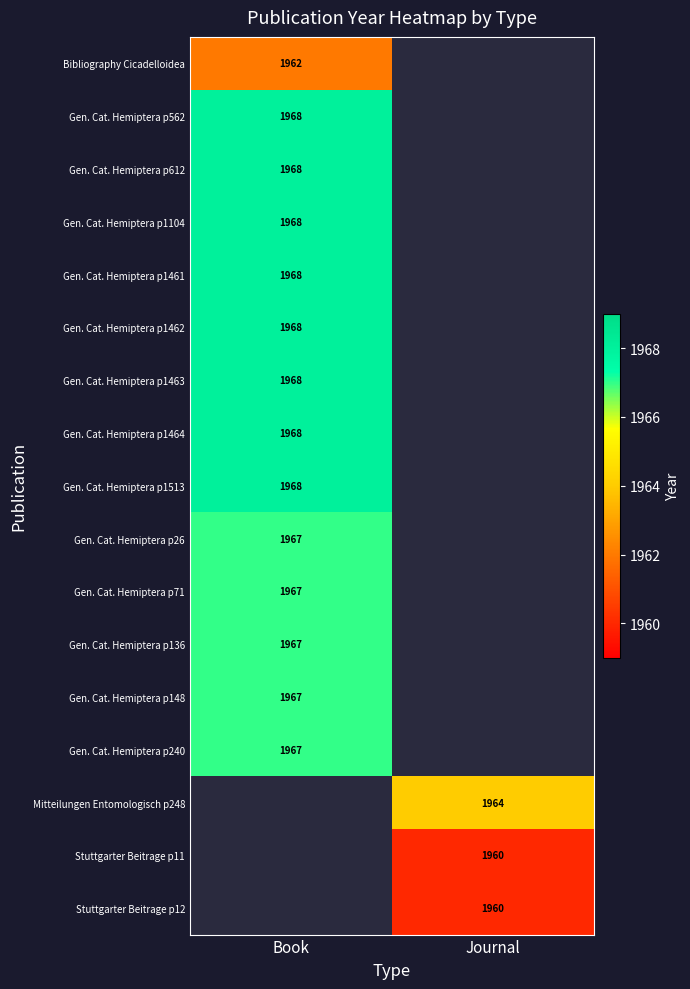

List the labels in order of Stuttgarter Beitrage p11 value, smallest first.

Book, Journal